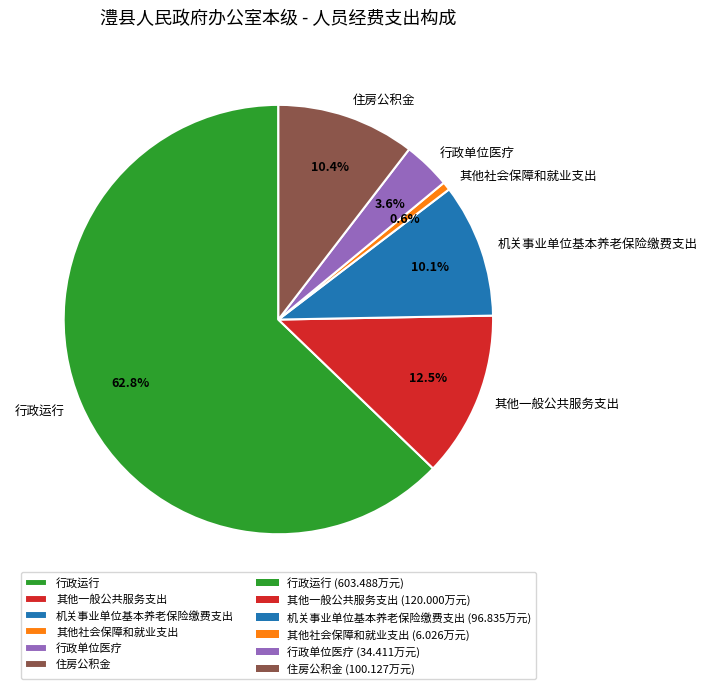

Which slice is the largest?

行政运行